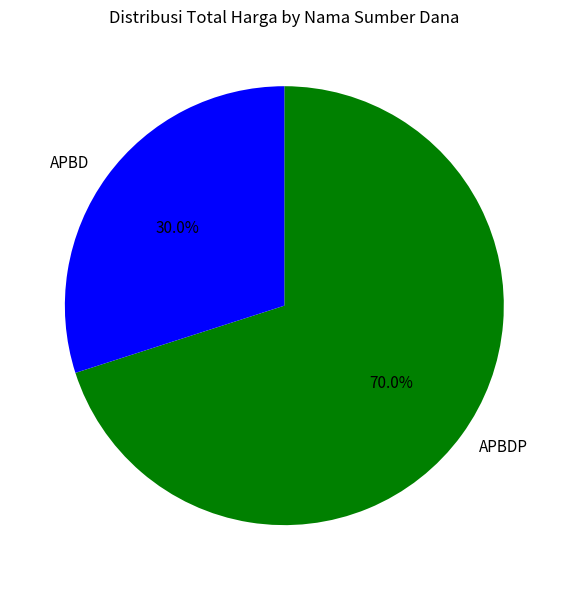

Which has a higher value, APBDP or APBD?

APBDP